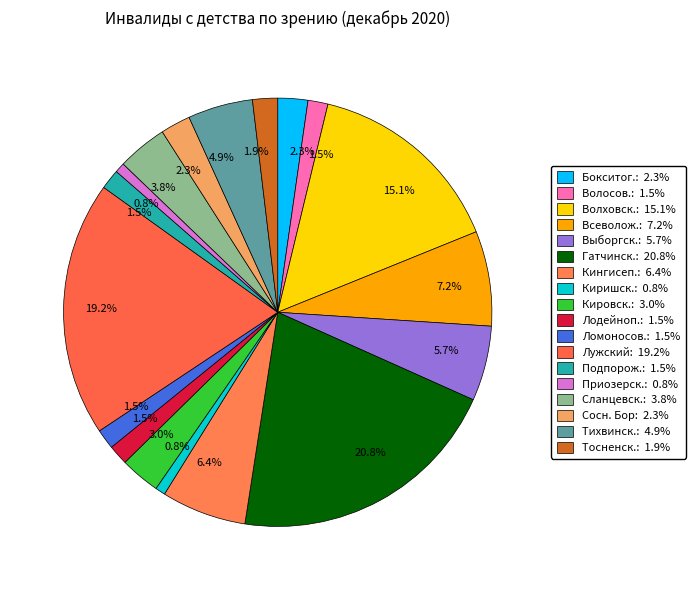

Count the number of slices in the pie.

18